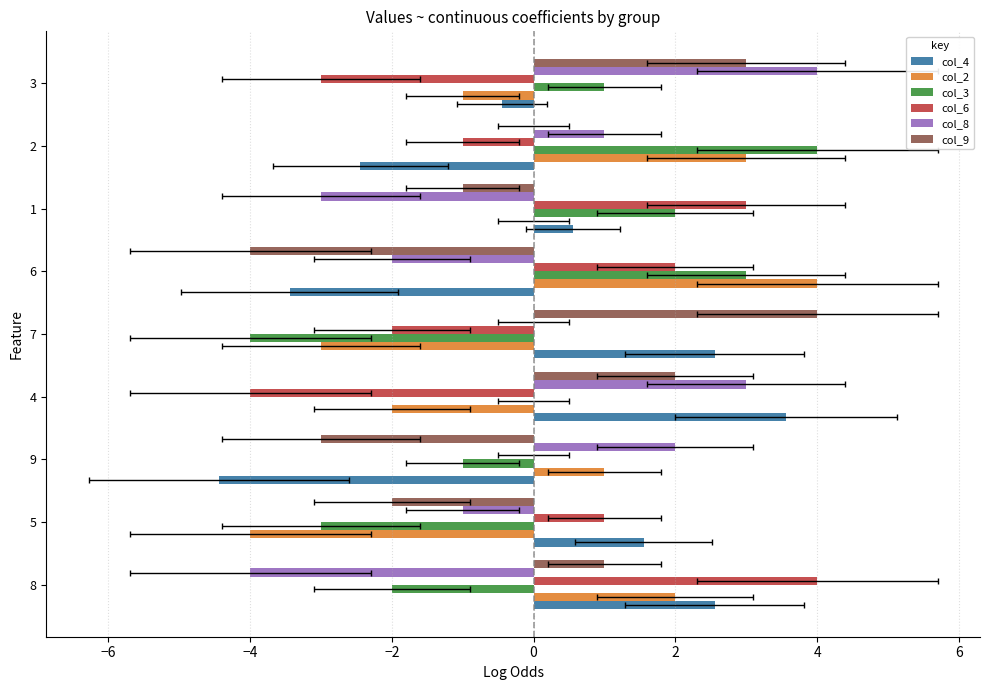

Reading left to right, transcribe all the data shown in this chart.

col_4: 2.6	1.6	-4.4	3.6	2.6	-3.4	0.6	-2.4	-0.4
col_2: 2.0	-4.0	1.0	-2.0	-3.0	4.0	0.0	3.0	-1.0
col_3: -2.0	-3.0	-1.0	0.0	-4.0	3.0	2.0	4.0	1.0
col_6: 4.0	1.0	0.0	-4.0	-2.0	2.0	3.0	-1.0	-3.0
col_8: -4.0	-1.0	2.0	3.0	0.0	-2.0	-3.0	1.0	4.0
col_9: 1.0	-2.0	-3.0	2.0	4.0	-4.0	-1.0	0.0	3.0